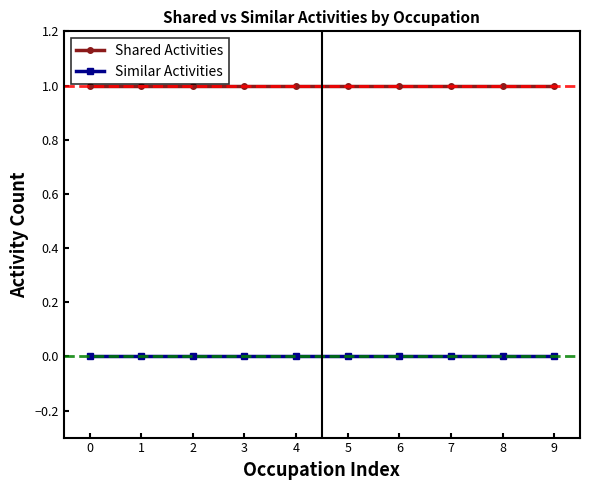

Reading left to right, transcribe all the data shown in this chart.

Shared Activities: 0=1	1=1	2=1	3=1	4=1	5=1	6=1	7=1	8=1	9=1
Similar Activities: 0=0	1=0	2=0	3=0	4=0	5=0	6=0	7=0	8=0	9=0